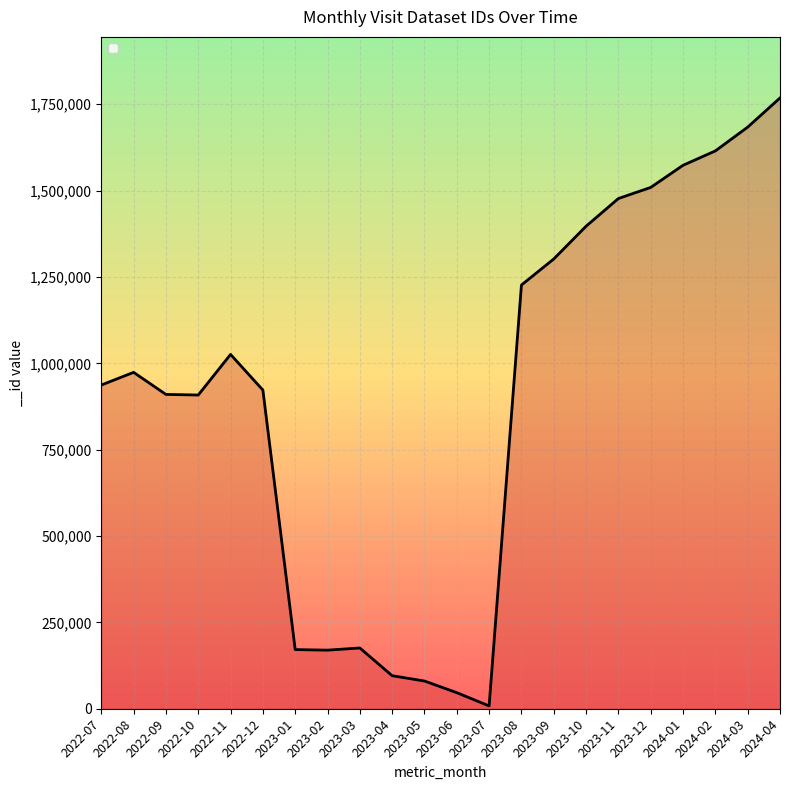

What is the greatest value displayed?

1768170